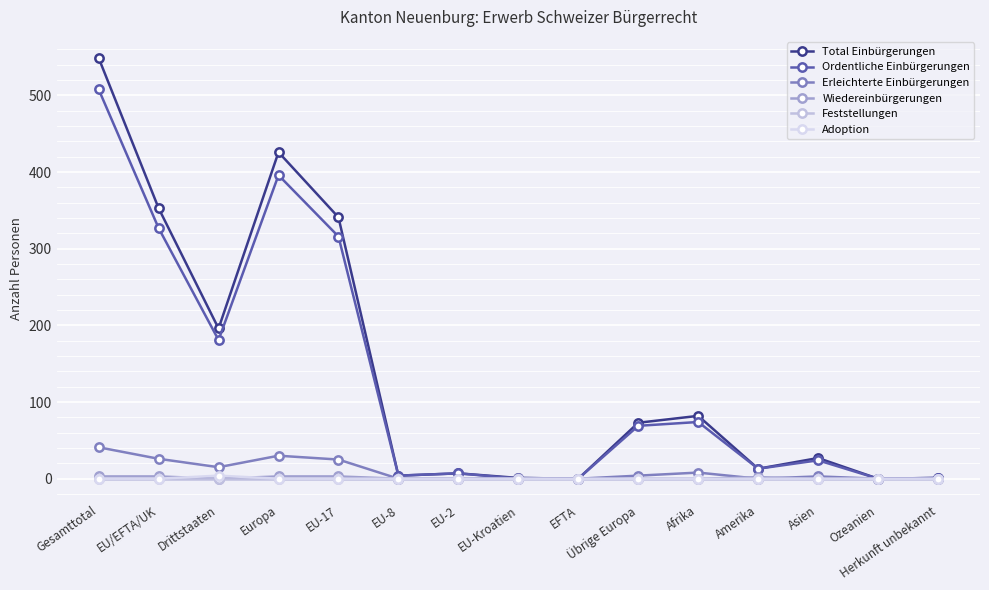

True or false: Wiedereinbürgerungen has a value of 3 at EU/EFTA/UK.

True